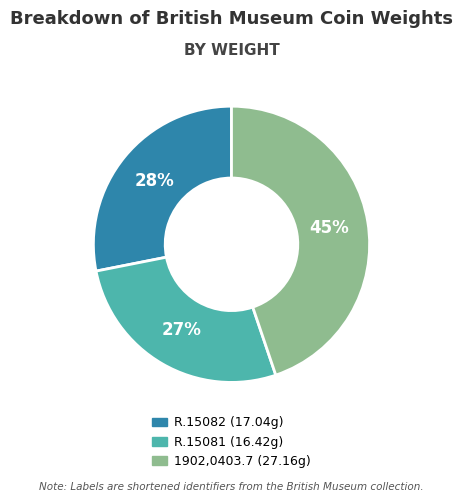

Rank the categories by value from lowest to highest.

R.15081, R.15082, 1902,0403.7